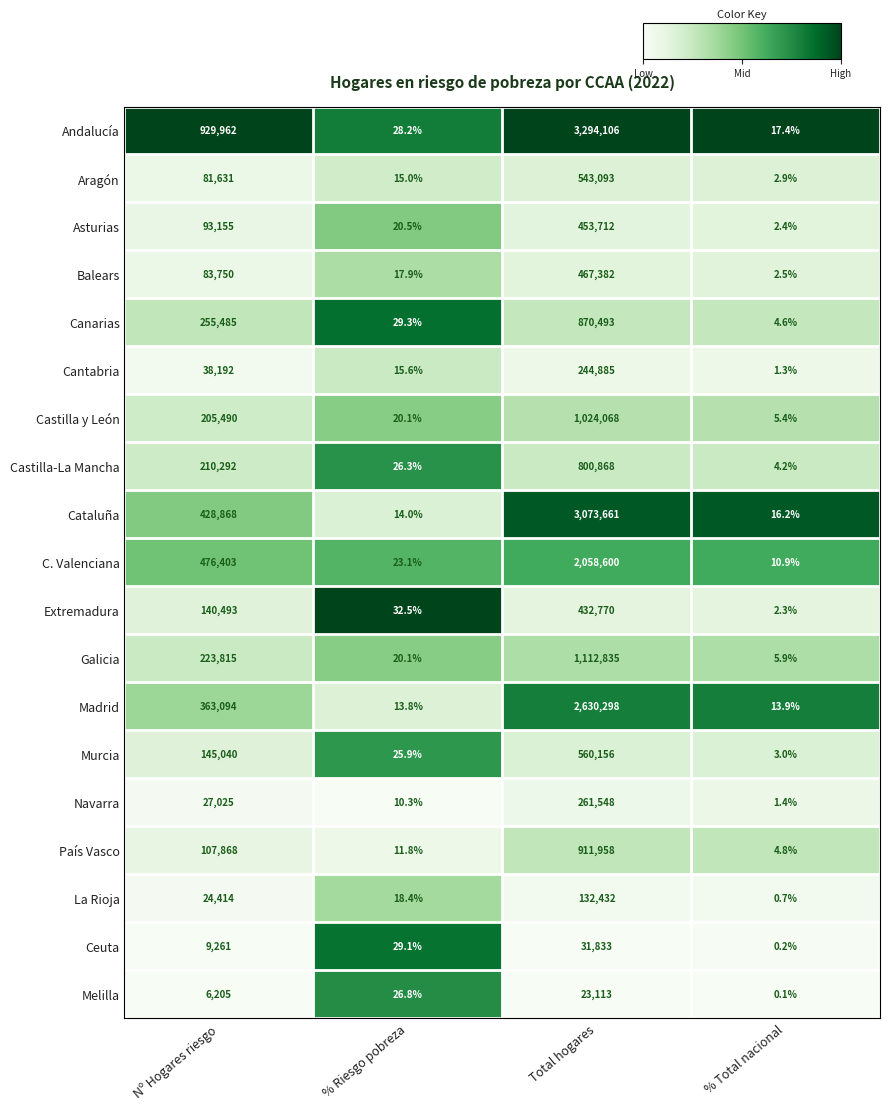

At how many categories does at least one series exceed 0?

4